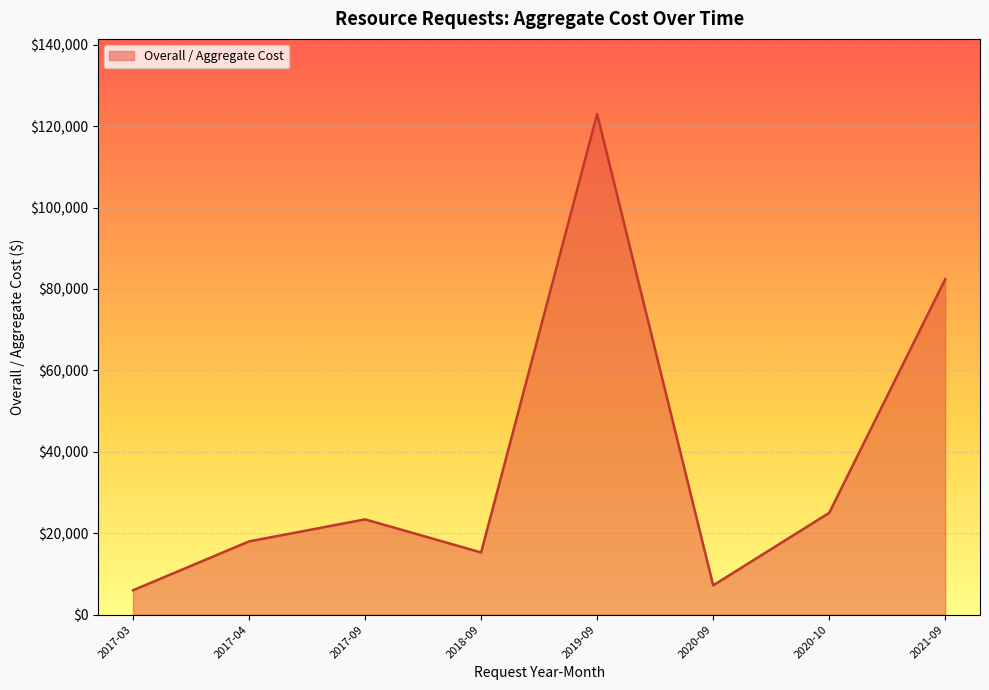

At which category does the data reach its first local valley?

2018-09